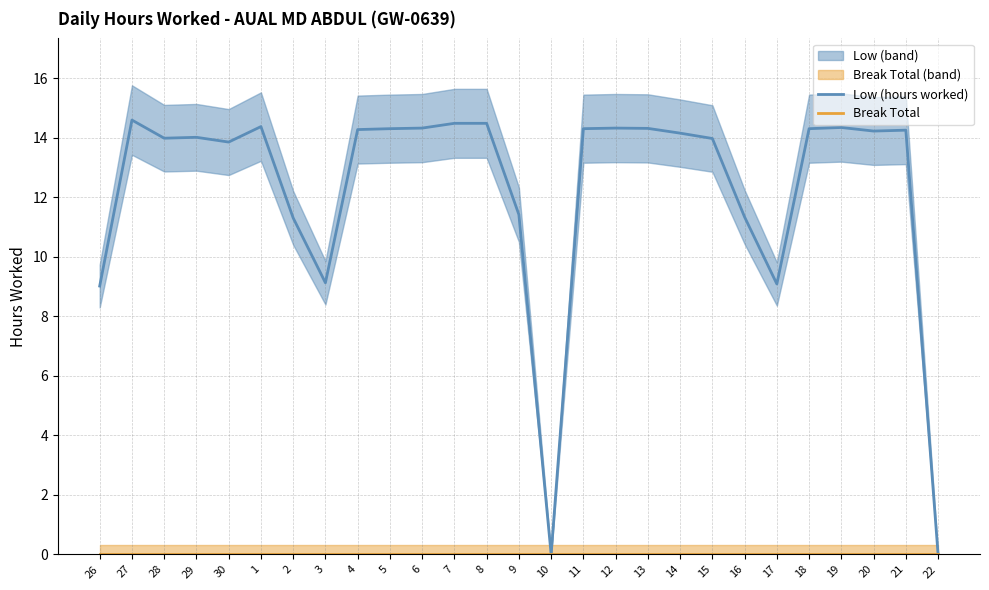

Reading right to left, extract all data points from this chart.

Low (hours worked): 0.0	14.3	14.2	14.3	14.3	9.1	11.3	14.0	14.2	14.3	14.3	14.3	0.0	11.4	14.5	14.5	14.3	14.3	14.3	9.1	11.3	14.4	13.9	14.0	14.0	14.6	9.0
Break Total: 0.0	0.0	0.0	0.0	0.0	0.0	0.0	0.0	0.0	0.0	0.0	0.0	0.0	0.0	0.0	0.0	0.0	0.0	0.0	0.0	0.0	0.0	0.0	0.0	0.0	0.0	0.0